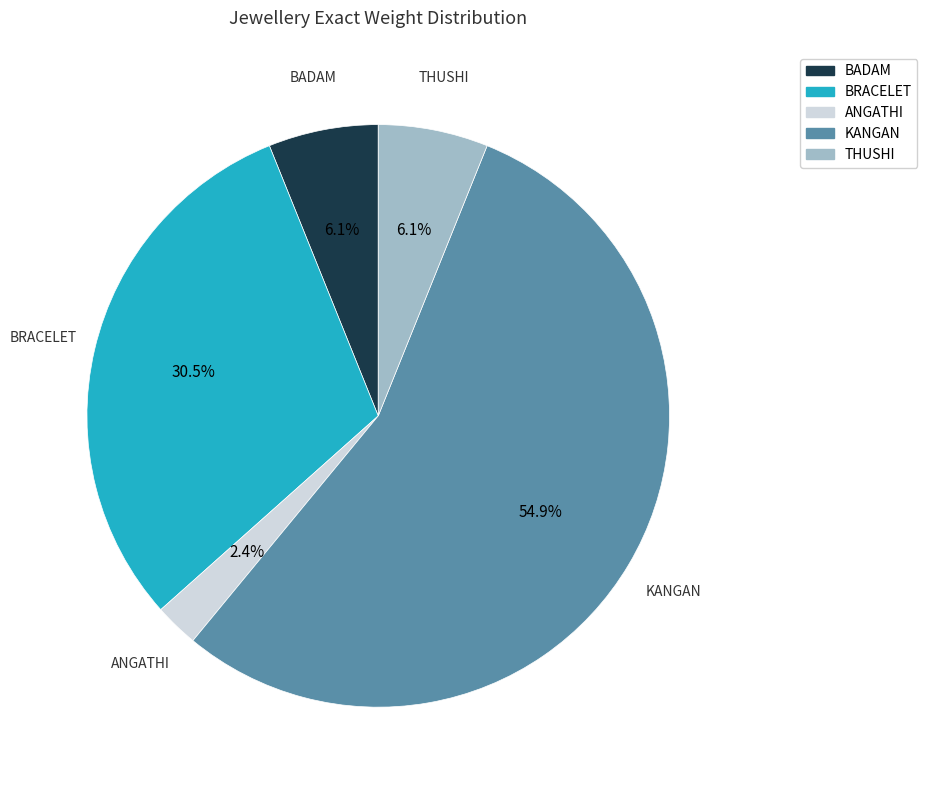

To the nearest percent, what percentage of the pie is THUSHI?

6%